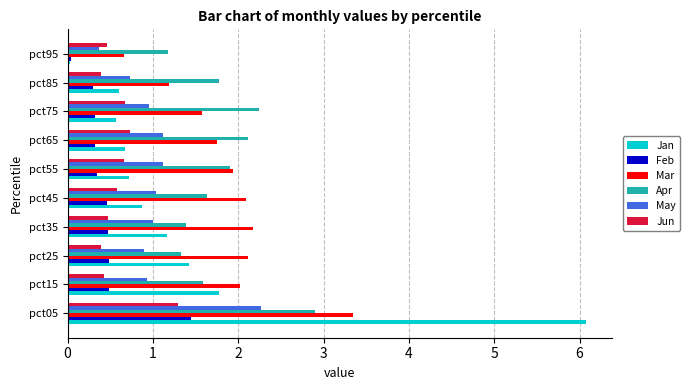

What is the sum of all May values?

10.4